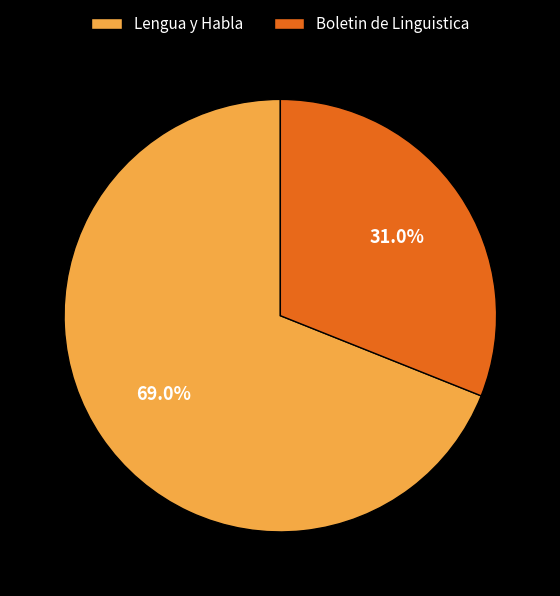

Which slice is the largest?

Lengua y Habla